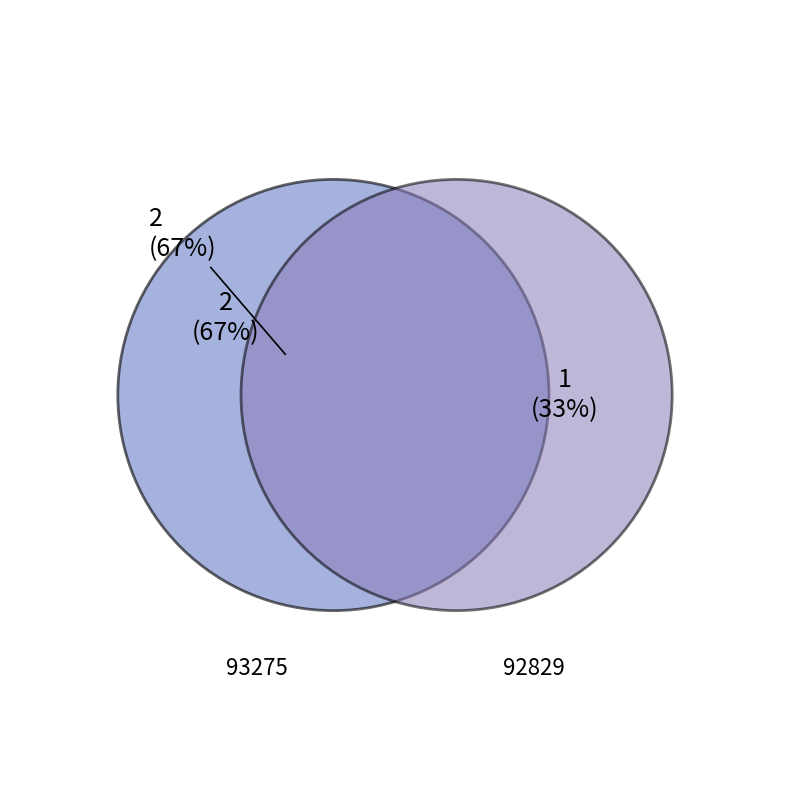

Is there a majority slice in this chart?

Yes